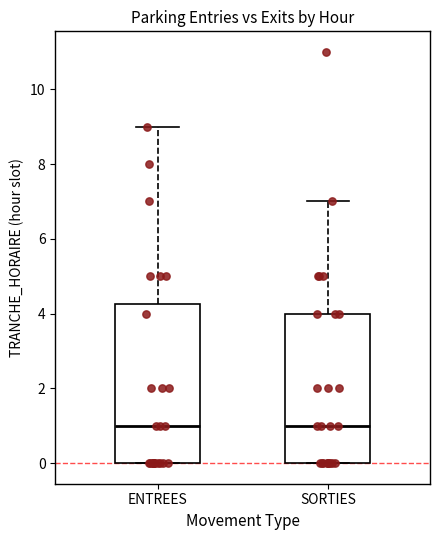

Which box is the tallest, from its lower edge to its upper edge?

ENTREES